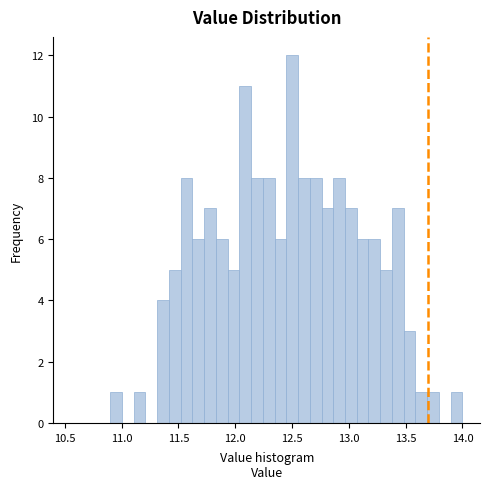

Read against the x-axis, roughly where is the centre of the tallest bar?

12.50